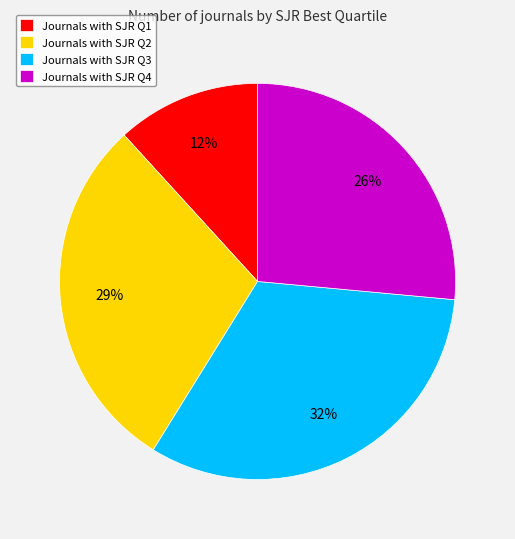

How many slices are in this pie chart?

4